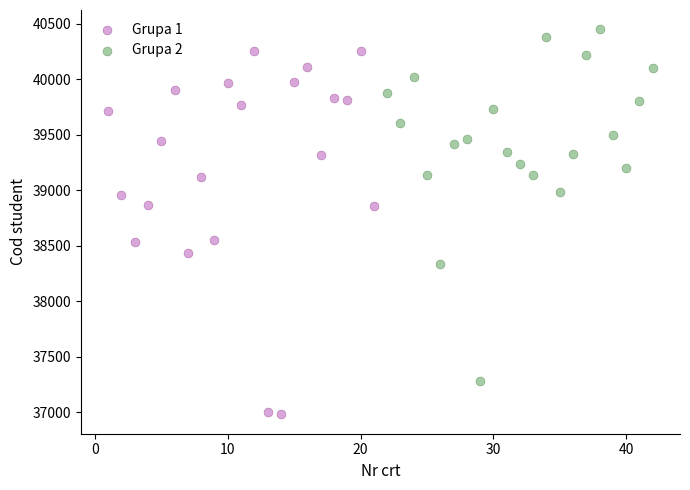

Which series contains the highest Y value?

Grupa 2